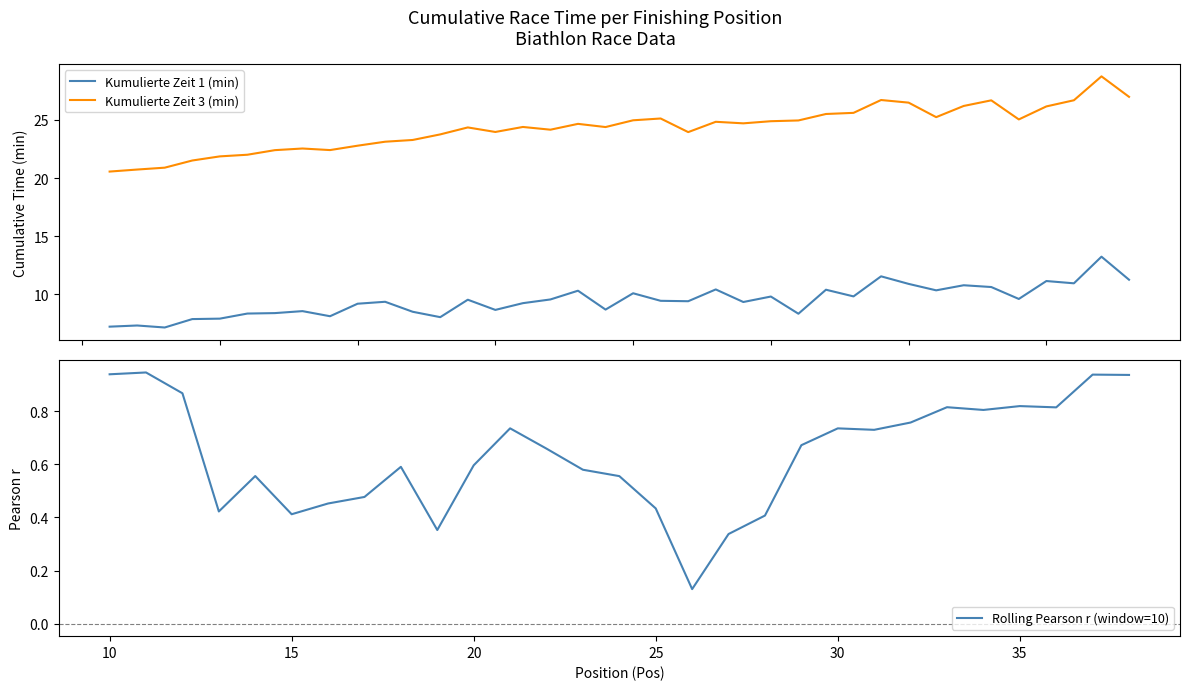

True or false: Kumulierte Zeit 3 (min) has a value of 24.2 at 17.

True